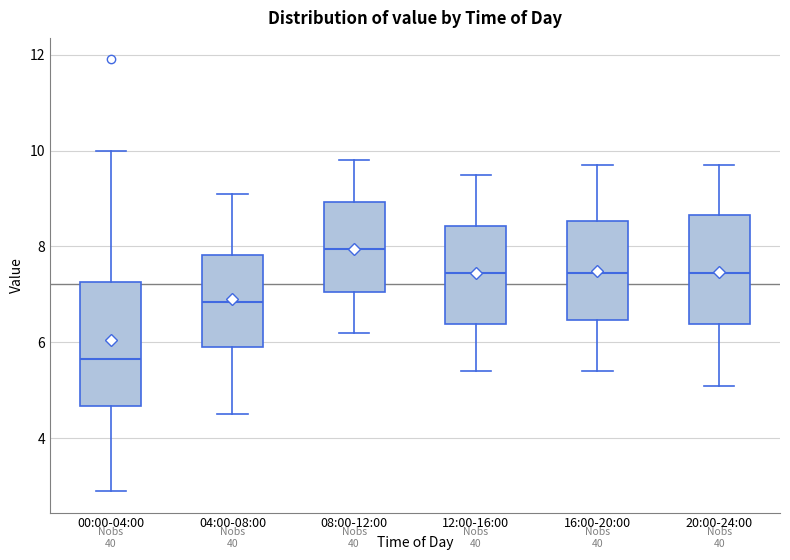

Reading left to right, read every box against the y-axis: the position of its median line, the range the box covers, and the ends of its whiskers. The values are not printed on the chart, so give them approximately, as read against the axis.

00:00-04:00: median 5.6, box 4.6 to 7.2, whiskers 3.0 to 10.0
04:00-08:00: median 6.8, box 6.0 to 7.8, whiskers 4.6 to 9.2
08:00-12:00: median 8.0, box 7.0 to 9.0, whiskers 6.2 to 9.8
12:00-16:00: median 7.4, box 6.4 to 8.4, whiskers 5.4 to 9.6
16:00-20:00: median 7.4, box 6.4 to 8.6, whiskers 5.4 to 9.8
20:00-24:00: median 7.4, box 6.4 to 8.6, whiskers 5.2 to 9.8